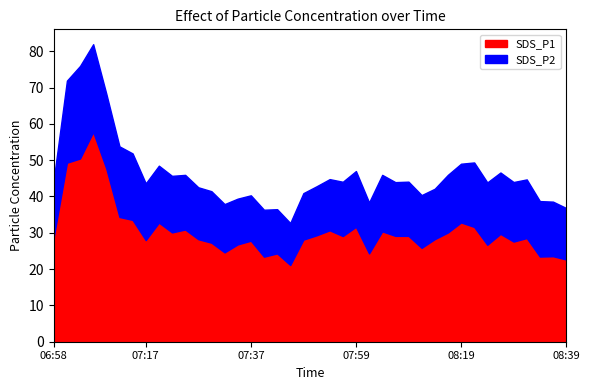

List the series in order of their overall mean, lowest first.

SDS_P2, SDS_P1